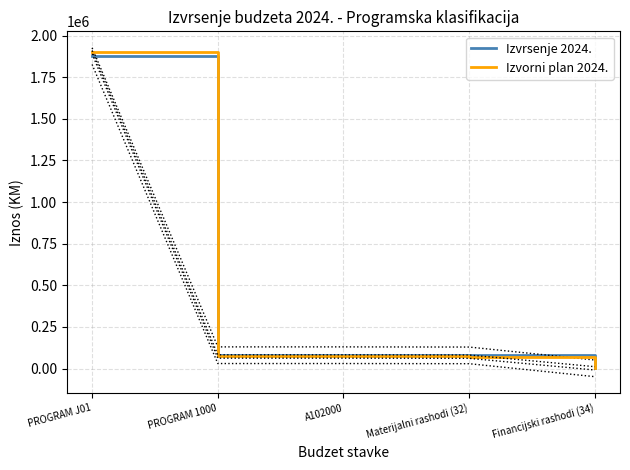

How many lines are shown in the chart?

2